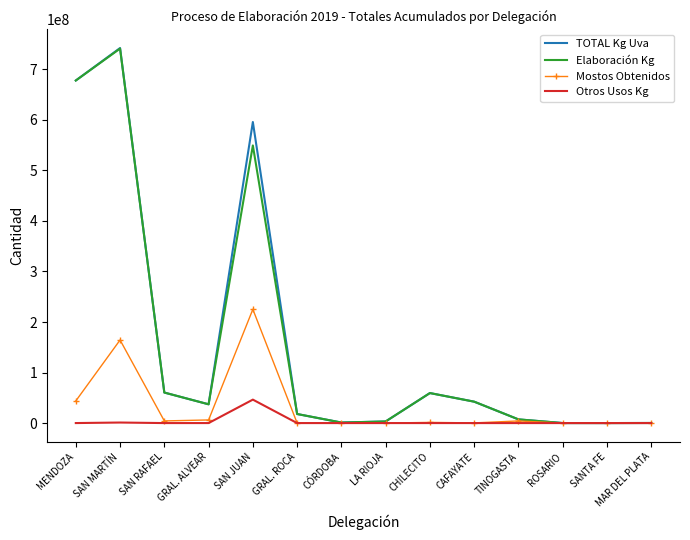

Which series has the largest range (max minus min)?

TOTAL Kg Uva